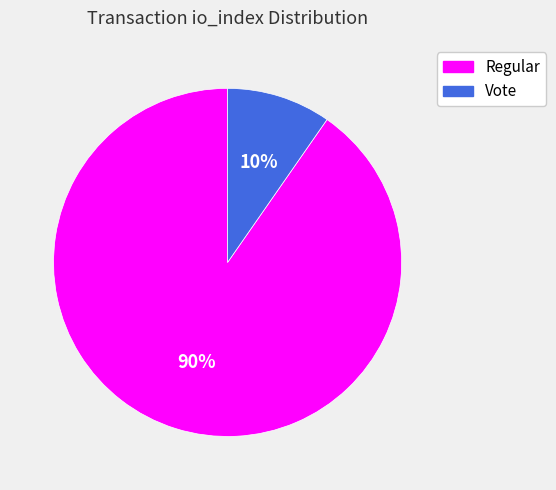

To the nearest percent, what is the average slice percentage?

50%